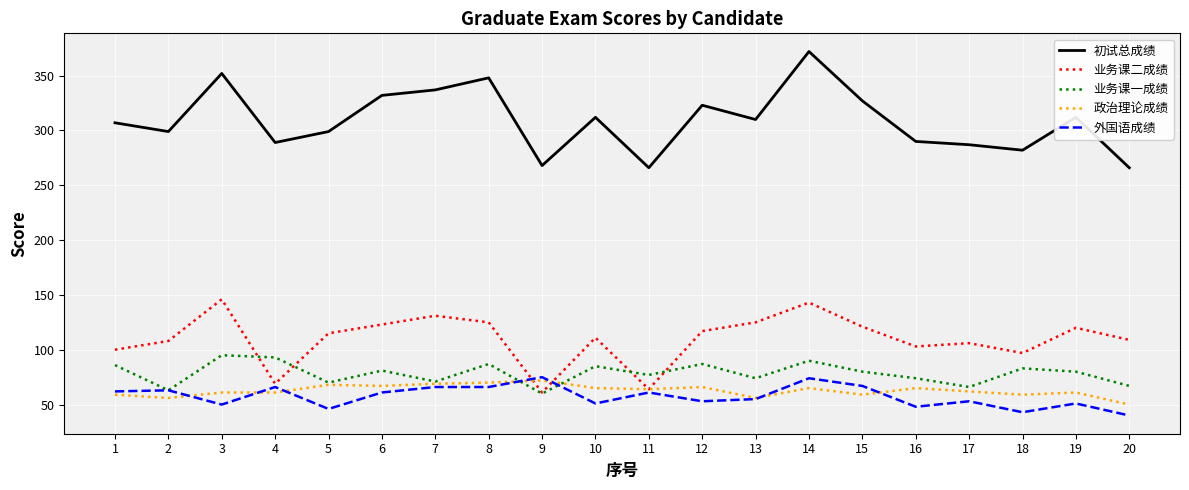

What are all the series names shown in the legend?

初试总成绩, 业务课二成绩, 业务课一成绩, 政治理论成绩, 外国语成绩